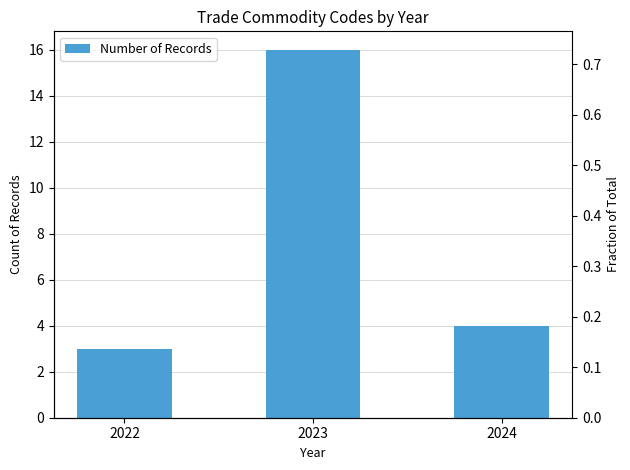

List the labels in order of value, largest first.

2023, 2024, 2022